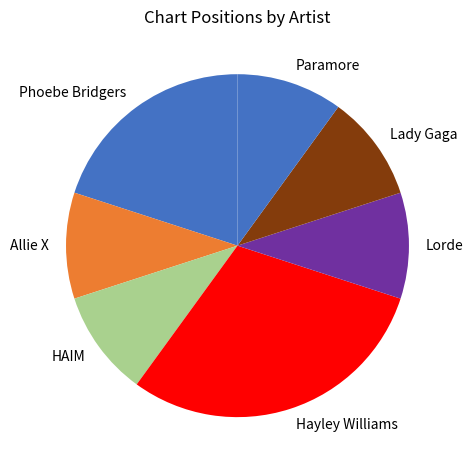

Combined, do HAIM and Phoebe Bridgers account for over 50%?

No